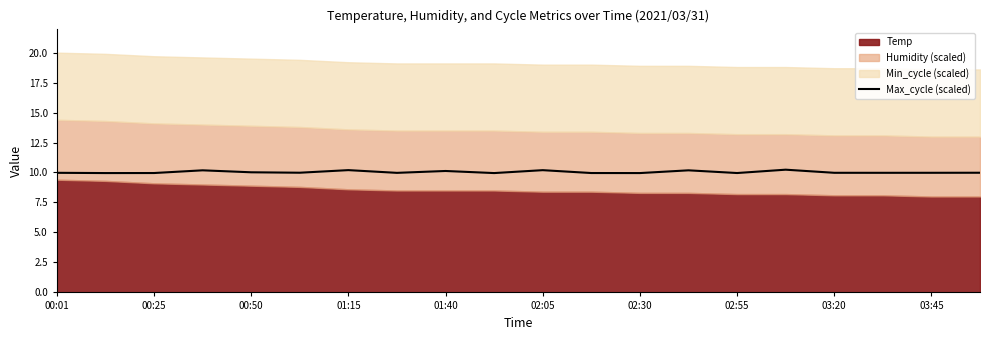

Is it true that Max_cycle (scaled) equals 16.7 at 02:30?

False